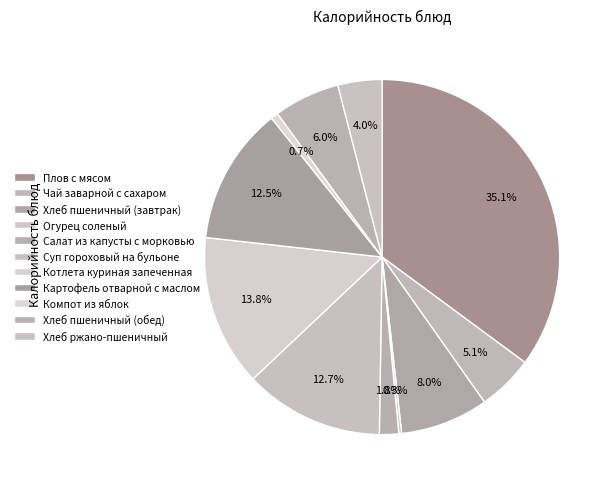

Which slice is the smallest?

Огурец соленый